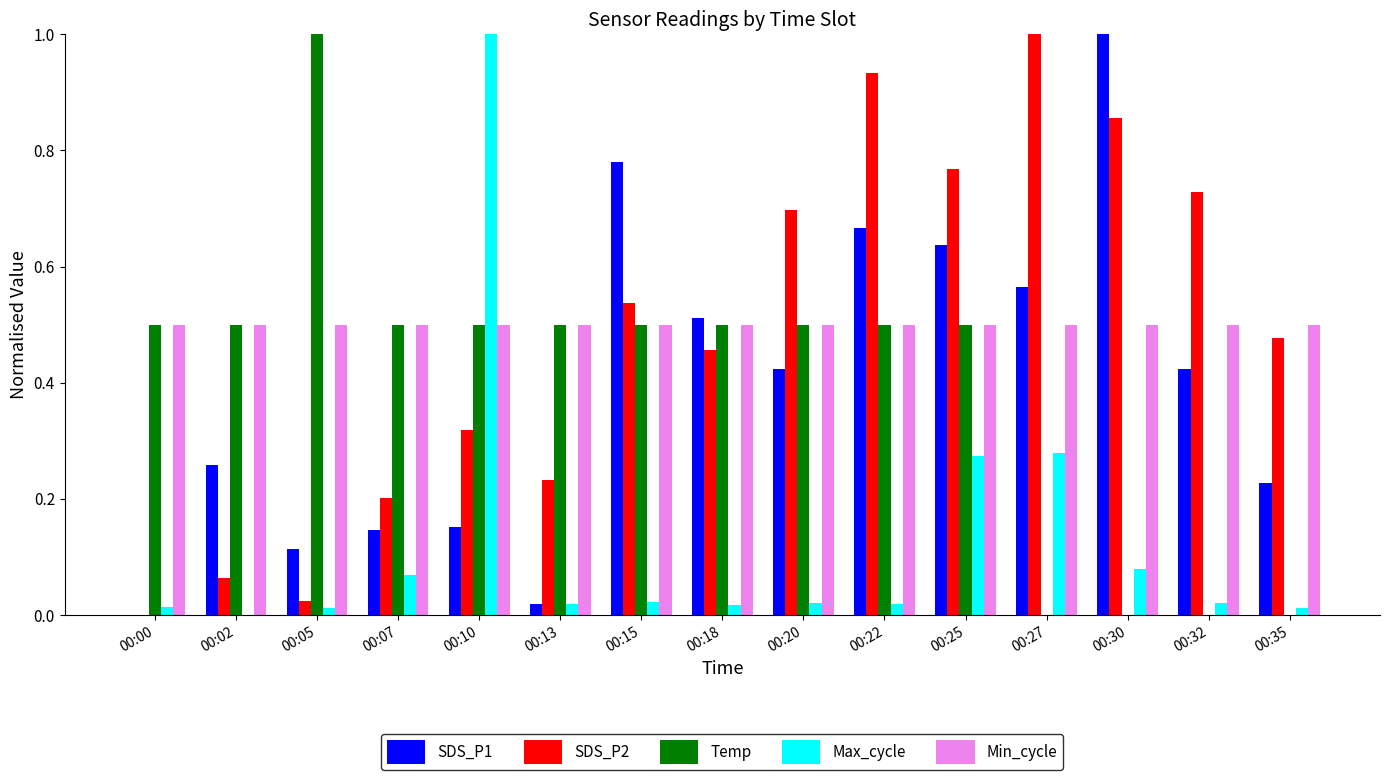

Is the value of SDS_P2 at 00:35 greater than the value of Min_cycle at 00:00?

No